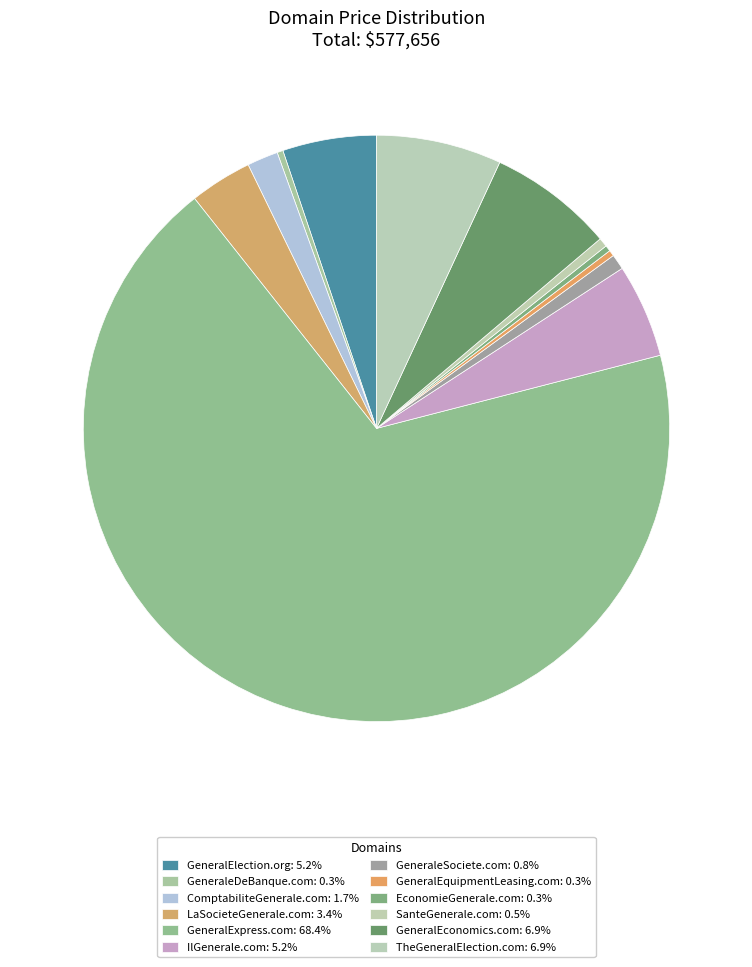

Rank the categories by value from lowest to highest.

GeneraleDeBanque.com, GeneralEquipmentLeasing.com, EconomieGenerale.com, SanteGenerale.com, GeneraleSociete.com, ComptabiliteGenerale.com, LaSocieteGenerale.com, GeneralElection.org, IlGenerale.com, GeneralEconomics.com, TheGeneralElection.com, GeneralExpress.com